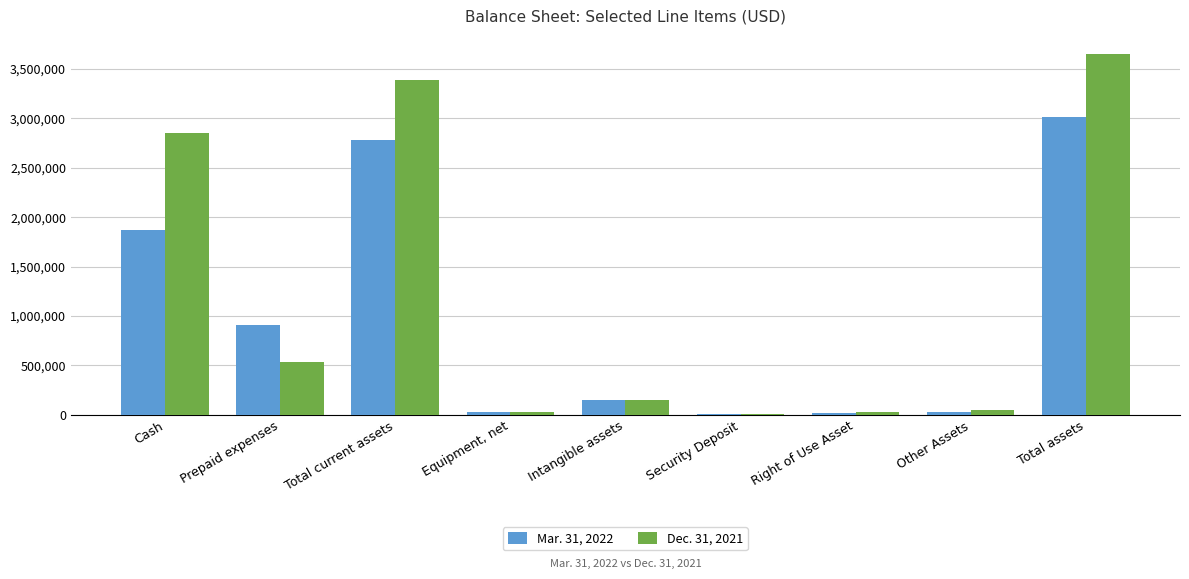

At which label does Dec. 31, 2021 reach its peak?

Total assets